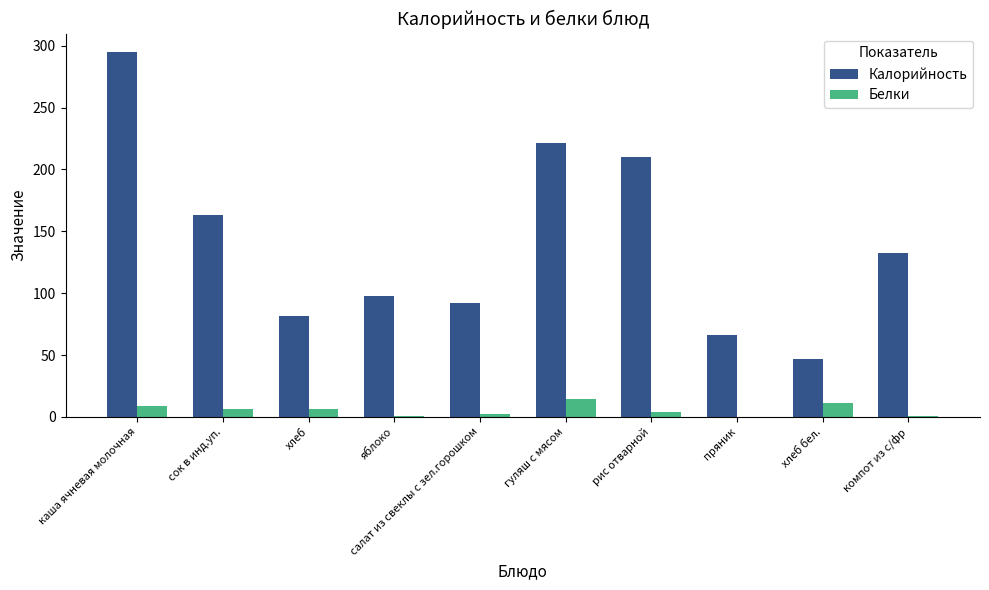

Which series has the largest total across all categories?

Калорийность